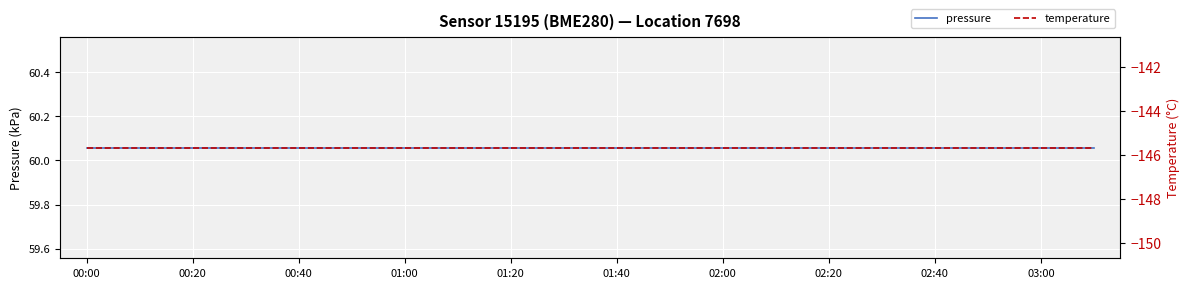

True or false: temperature has more than 0 interior local peaks.

False